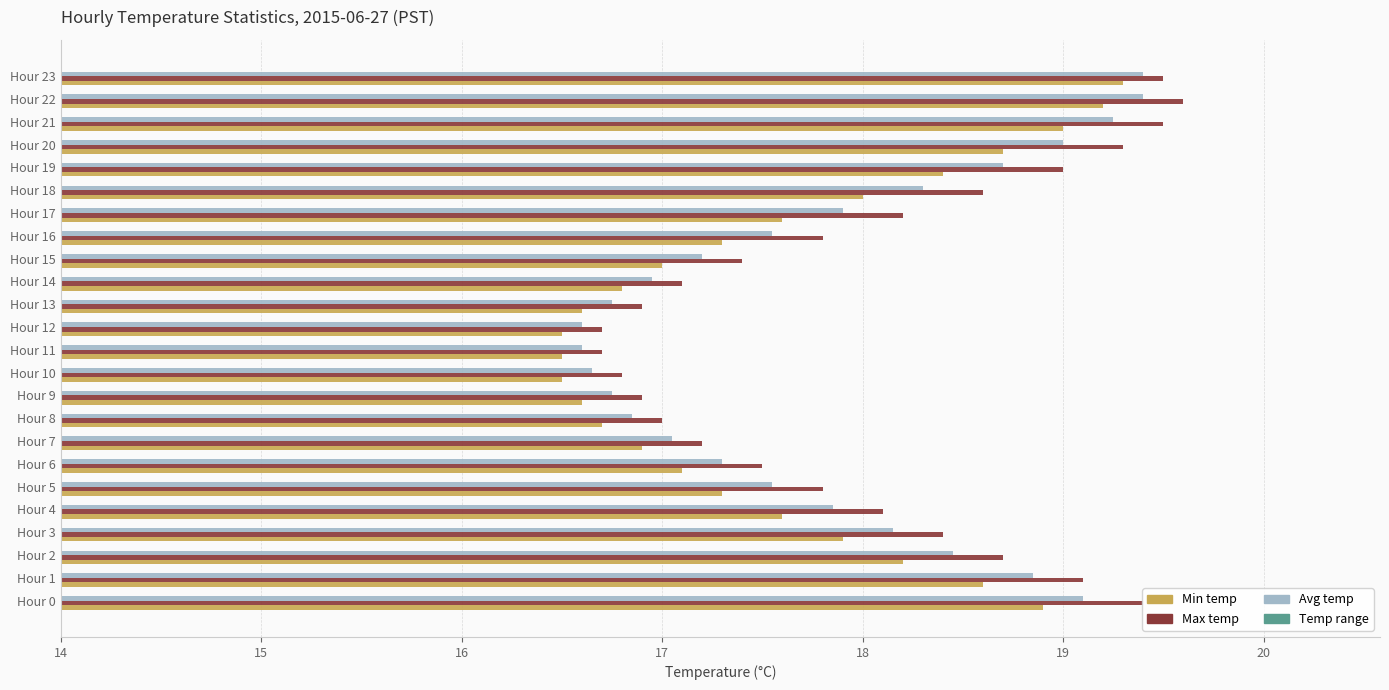

Which category has the highest value in the Avg temp series?

Hour 22